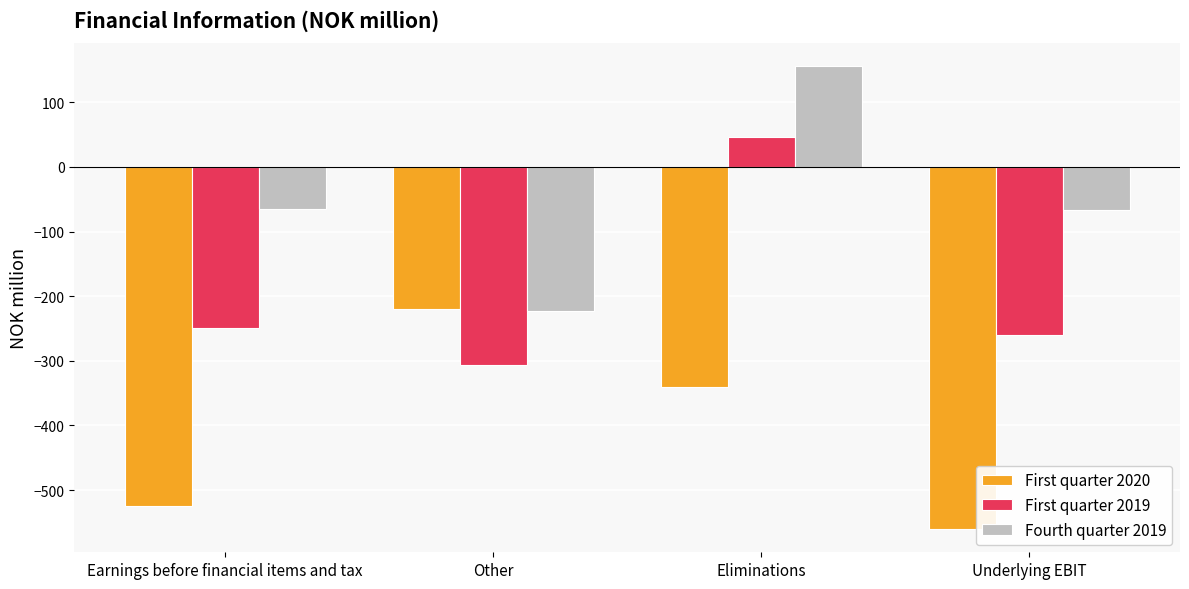

At Eliminations, list the series in order from largest to smallest.

Fourth quarter 2019, First quarter 2019, First quarter 2020